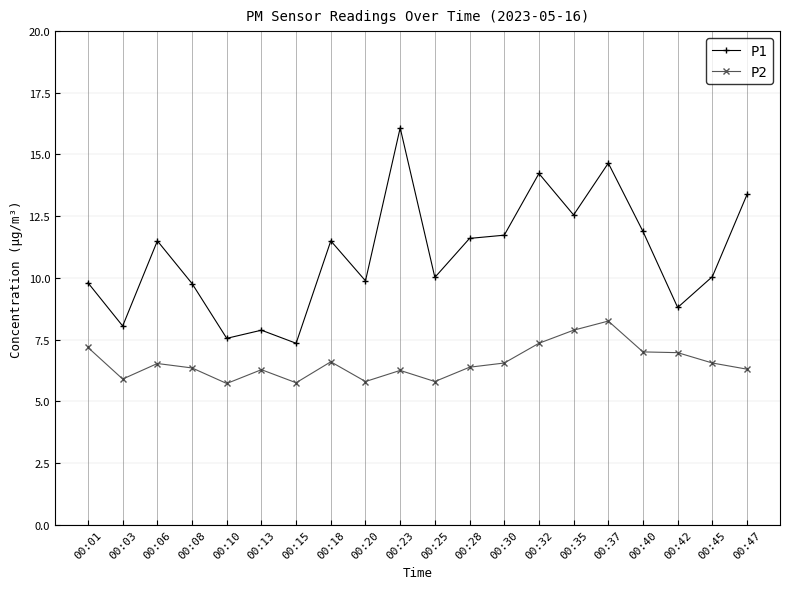

What is the difference between the highest and lowest values at 00:37?

6.4